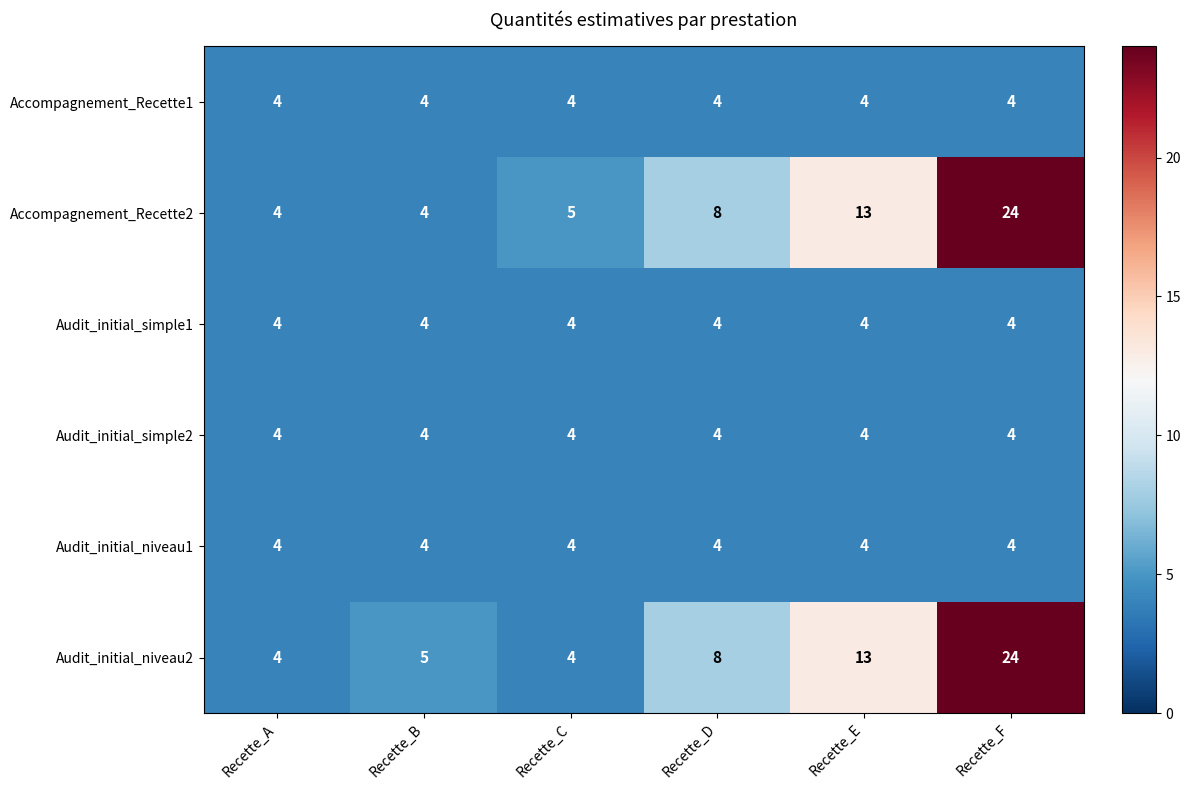

Is the value of Accompagnement_Recette2 at Recette_D greater than the value of Audit_initial_simple2 at Recette_B?

Yes